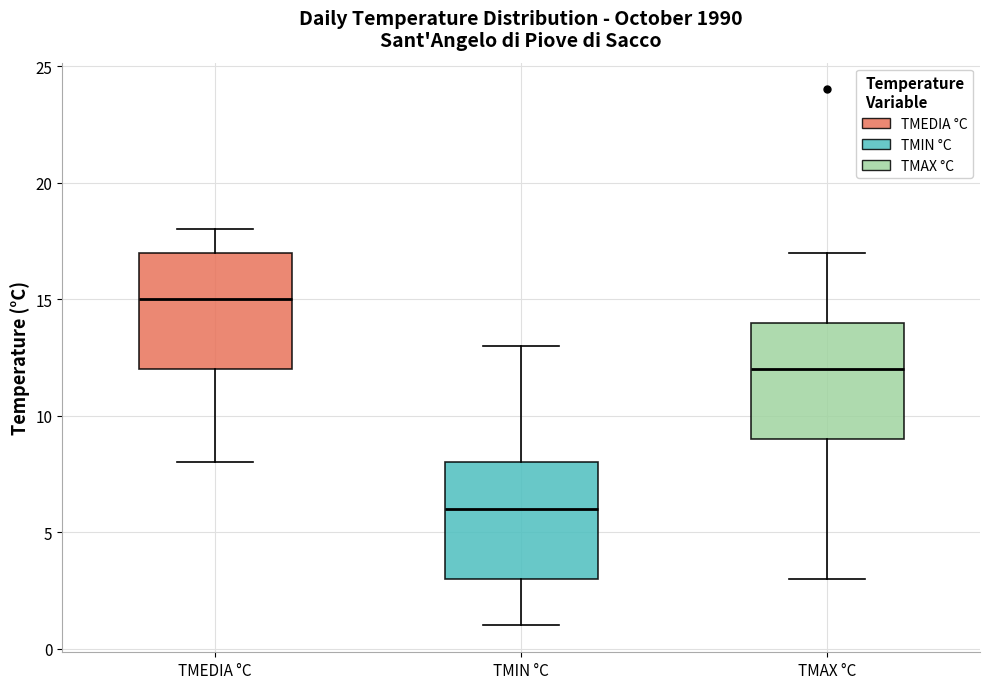

Where is the lower edge of the box for TMAX °C on the y-axis? The values are not printed on the chart, so give them approximately, as read against the axis.

9